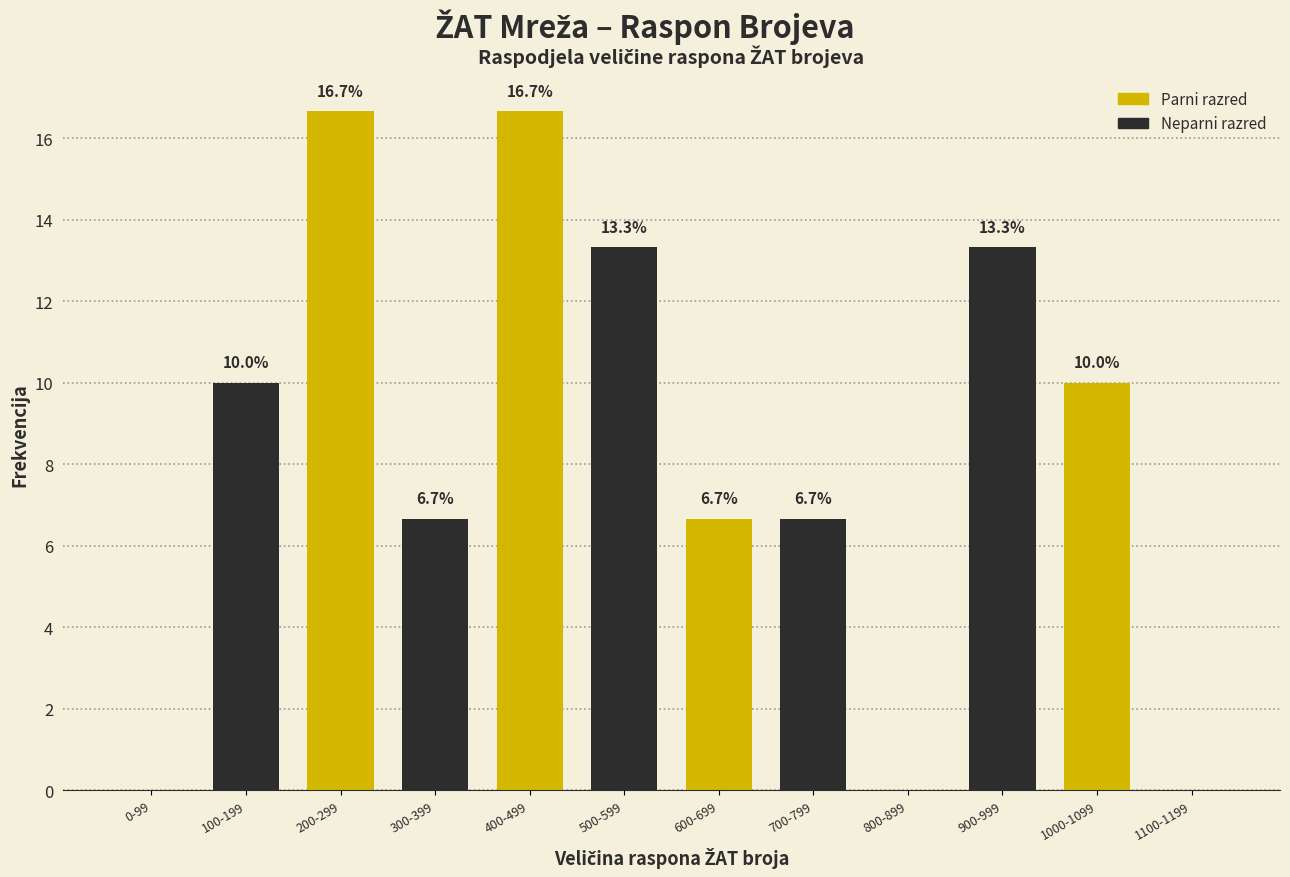

Reading left to right, extract all data points from this chart.

0-99=0.0	100-199=10.0	200-299=16.7	300-399=6.7	400-499=16.7	500-599=13.3	600-699=6.7	700-799=6.7	800-899=0.0	900-999=13.3	1000-1099=10.0	1100-1199=0.0